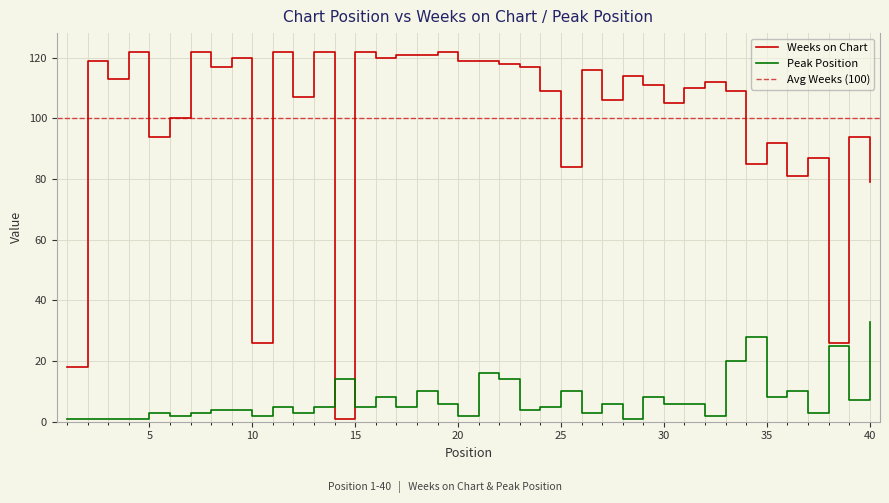

The value of Peak Position at 5 is 3. True or false?

True